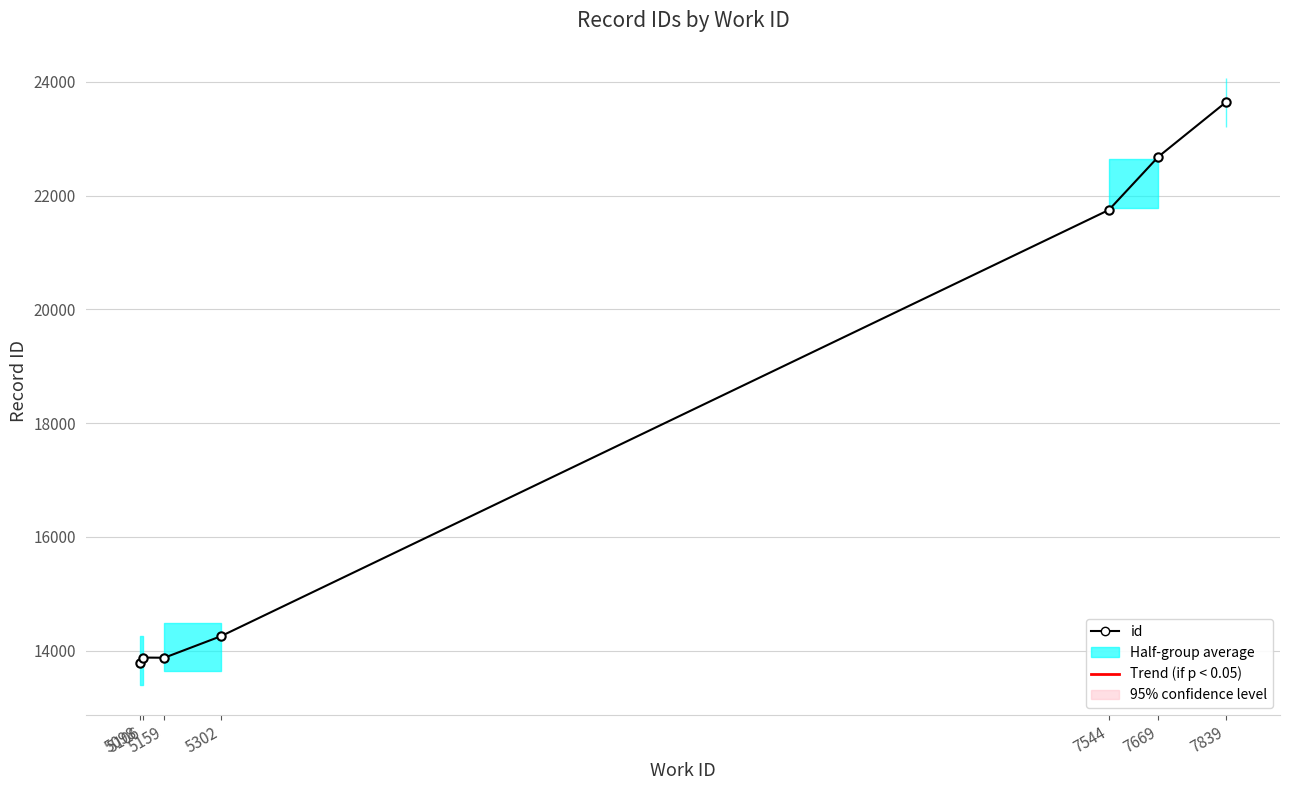

What is the change in value from 5098 to 5106?

+100